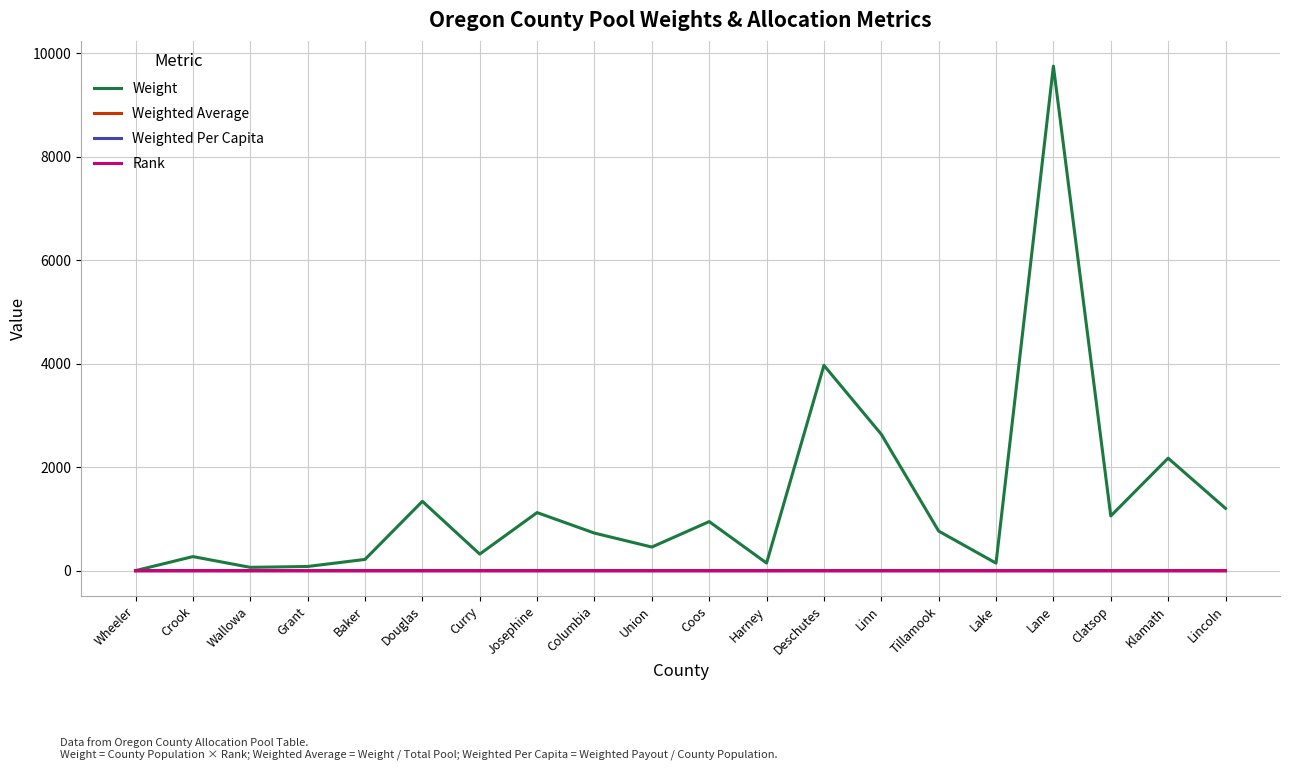

Is it true that Rank equals 0.0 at Crook?

True